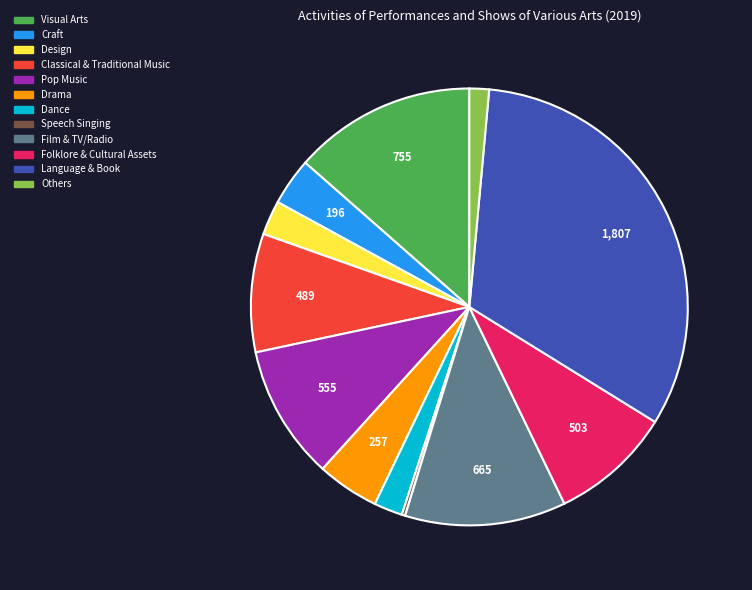

Between Language & Book and Design, which is larger?

Language & Book